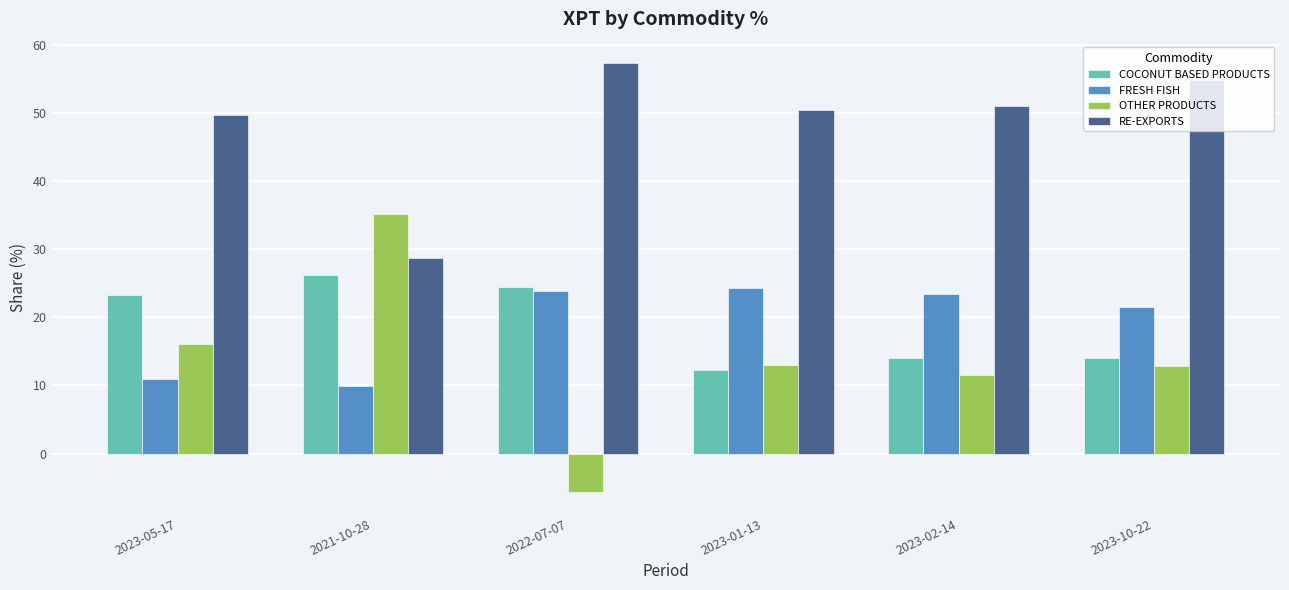

What are all the series names shown in the legend?

COCONUT BASED PRODUCTS, FRESH FISH, OTHER PRODUCTS, RE-EXPORTS